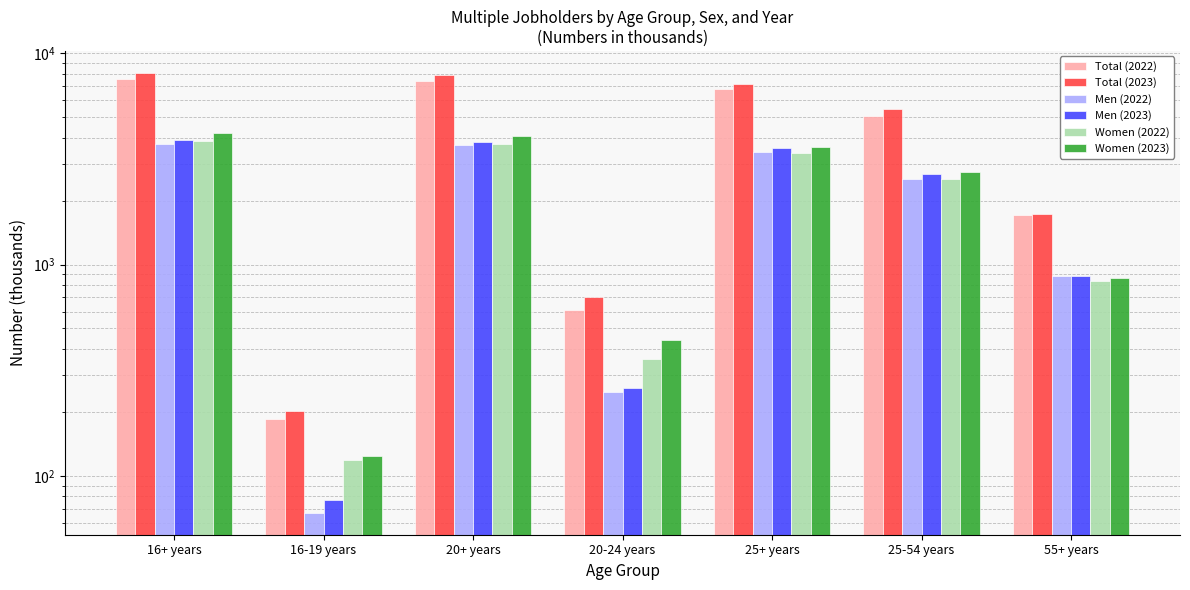

True or false: Women (2023) has a value of 3618 at 25+ years.

True